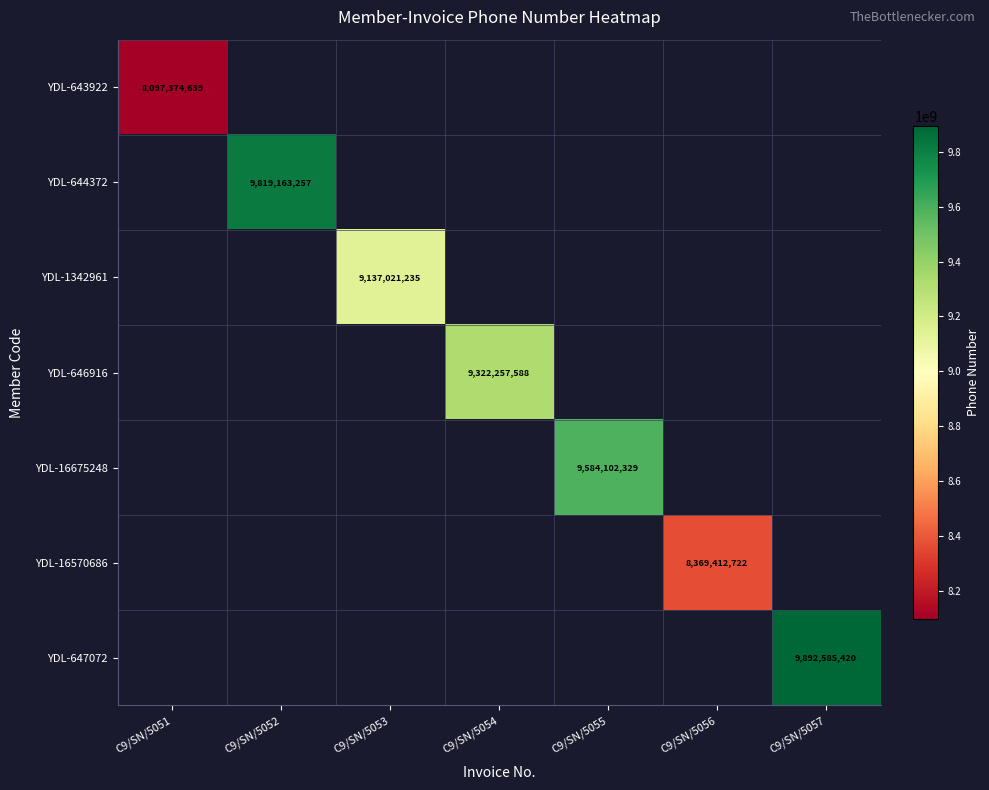

The YDL-1342961 series shows 3595617901 at C9/SN/5053. True or false?

False